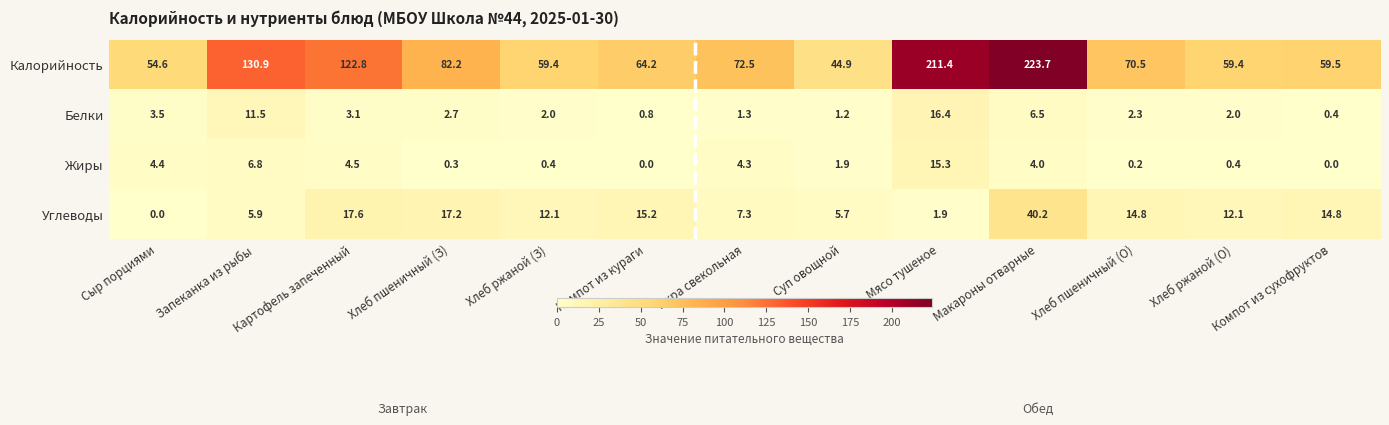

Which series changed the most between Картофель запеченный and Компот из сухофруктов?

Калорийность